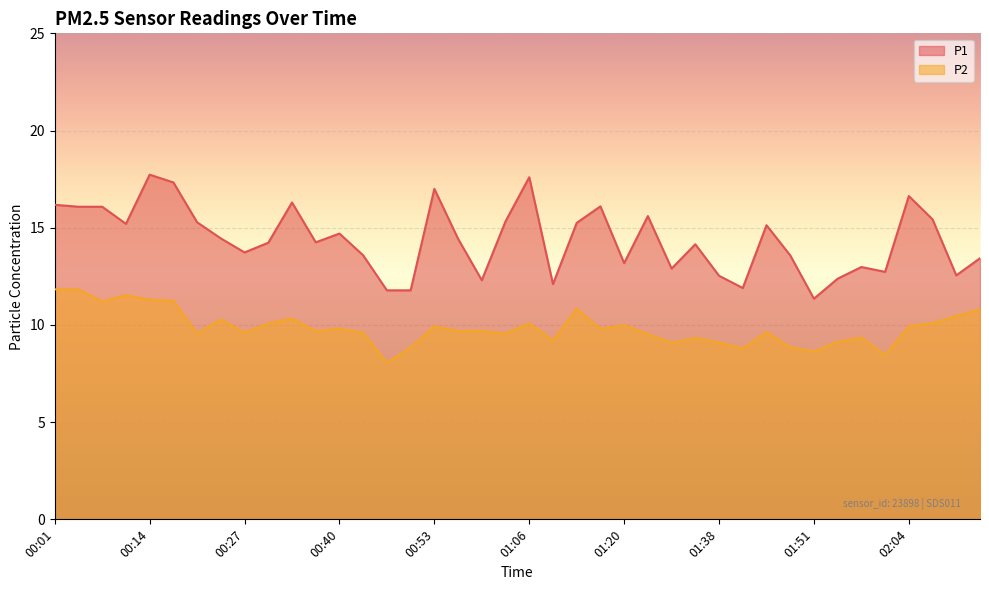

What is the difference between the highest and lowest values at 02:14?

2.6